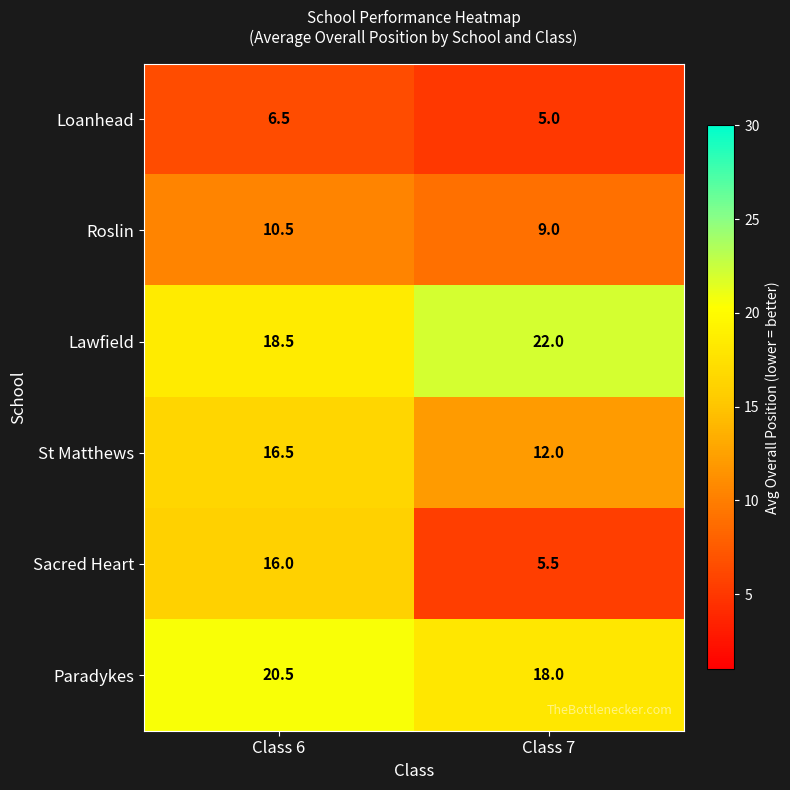

True or false: St Matthews has a value of 12.0 at Class 7.

True